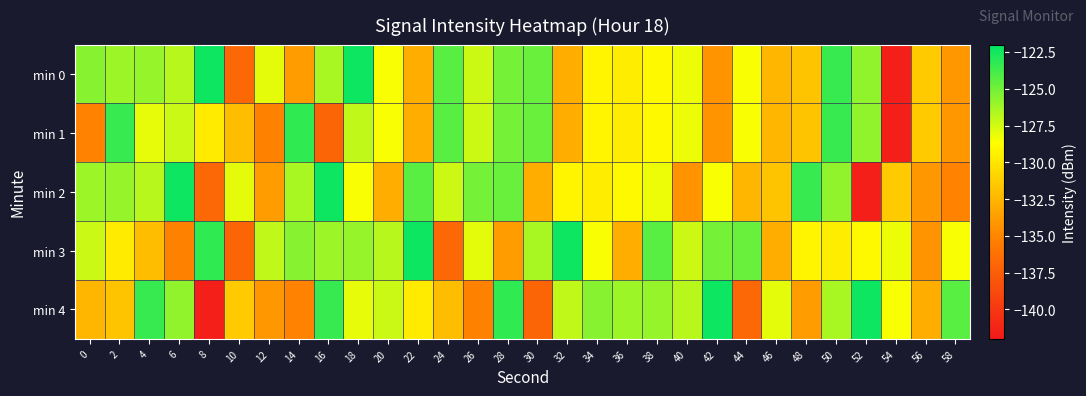

Reading left to right, transcribe all the data shown in this chart.

min 0: 0=-125.5	2=-126.1	4=-125.9	6=-126.8	8=-122.3	10=-136.8	12=-128.0	14=-133.9	16=-126.4	18=-122.4	20=-128.5	22=-132.9	24=-124.4	26=-127.4	28=-125.1	30=-124.7	32=-132.9	34=-129.2	36=-129.6	38=-129.0	40=-128.2	42=-134.3	44=-128.5	46=-132.4	48=-131.7	50=-123.4	52=-125.8	54=-141.6	56=-131.4	58=-134.0
min 1: 0=-135.2	2=-123.5	4=-128.0	6=-127.3	8=-129.7	10=-132.1	12=-135.2	14=-123.3	16=-137.1	18=-127.0	20=-128.5	22=-132.9	24=-124.4	26=-127.4	28=-125.1	30=-124.7	32=-132.9	34=-129.2	36=-129.6	38=-129.0	40=-128.2	42=-134.3	44=-128.5	46=-132.4	48=-131.7	50=-123.4	52=-125.8	54=-141.6	56=-131.4	58=-134.0
min 2: 0=-126.1	2=-125.9	4=-126.8	6=-122.3	8=-136.8	10=-128.0	12=-133.9	14=-126.4	16=-122.4	18=-128.5	20=-132.9	22=-124.4	24=-127.4	26=-125.1	28=-124.7	30=-132.9	32=-129.2	34=-129.6	36=-129.0	38=-128.2	40=-134.3	42=-128.5	44=-132.4	46=-131.7	48=-123.4	50=-125.8	52=-141.6	54=-131.4	56=-134.0	58=-135.2
min 3: 0=-127.3	2=-129.7	4=-132.1	6=-135.2	8=-123.3	10=-137.1	12=-127.0	14=-125.5	16=-126.1	18=-125.9	20=-126.8	22=-122.3	24=-136.8	26=-128.0	28=-133.9	30=-126.4	32=-122.4	34=-128.5	36=-132.9	38=-124.4	40=-127.4	42=-125.1	44=-124.7	46=-132.9	48=-129.2	50=-129.6	52=-129.0	54=-128.2	56=-134.3	58=-128.5
min 4: 0=-132.4	2=-131.7	4=-123.4	6=-125.8	8=-141.6	10=-131.4	12=-134.0	14=-135.2	16=-123.5	18=-128.0	20=-127.3	22=-129.7	24=-132.1	26=-135.2	28=-123.3	30=-137.1	32=-127.0	34=-125.5	36=-126.1	38=-125.9	40=-126.8	42=-122.3	44=-136.8	46=-128.0	48=-133.9	50=-126.4	52=-122.4	54=-128.5	56=-132.9	58=-124.4